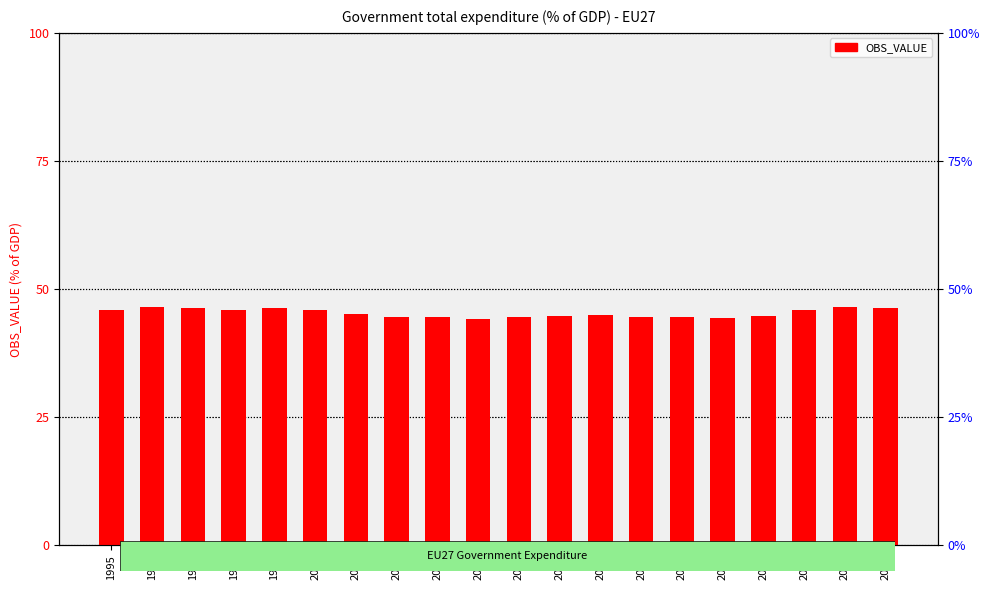

What is the change in value from 1995 to 2013?

+0.5